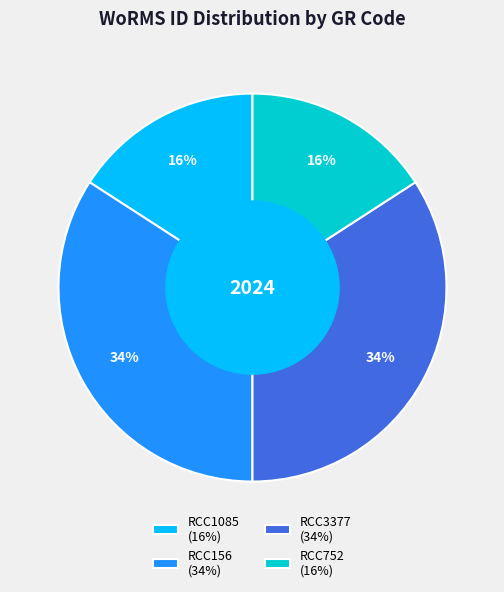

The RCC3377 (34%) slice represents 21% of the pie. True or false?

False